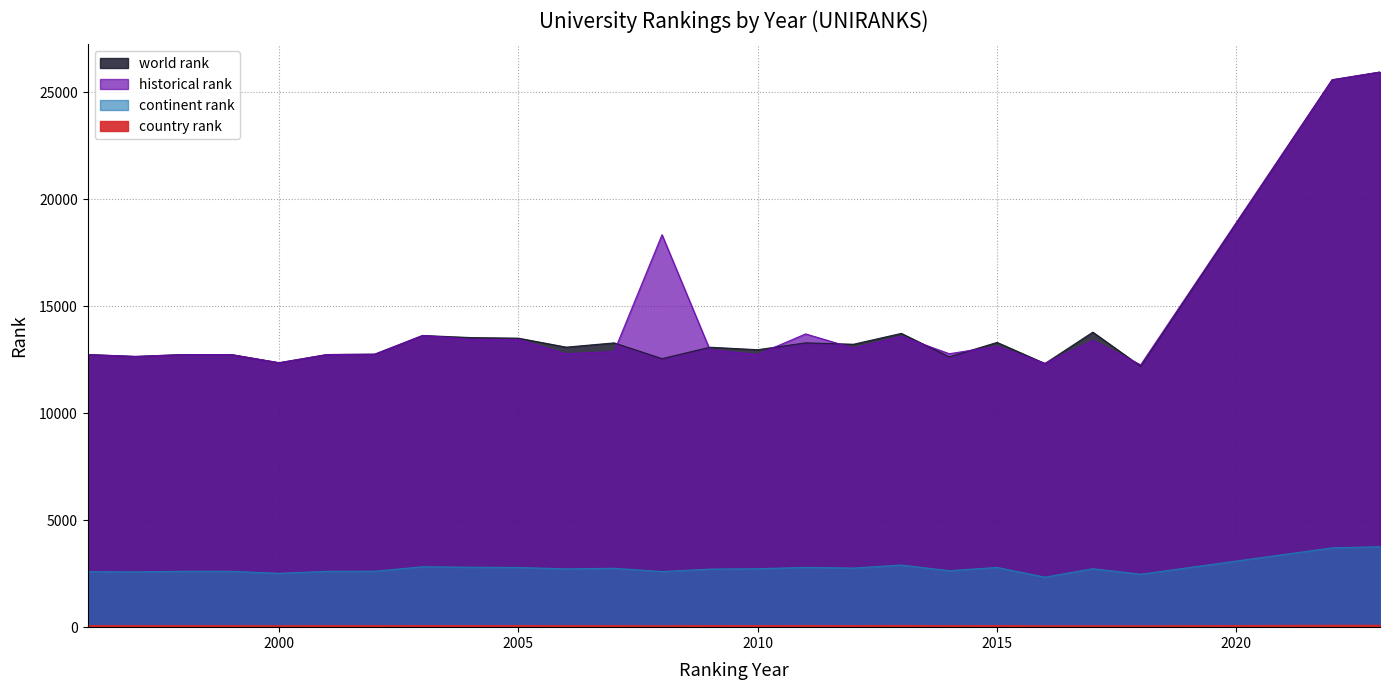

True or false: historical rank and continent rank intersect in this chart.

False